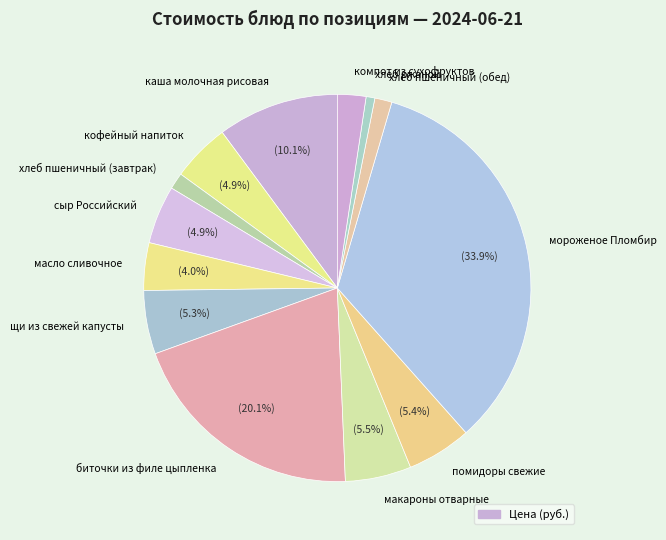

How many segments does this pie chart have?

13